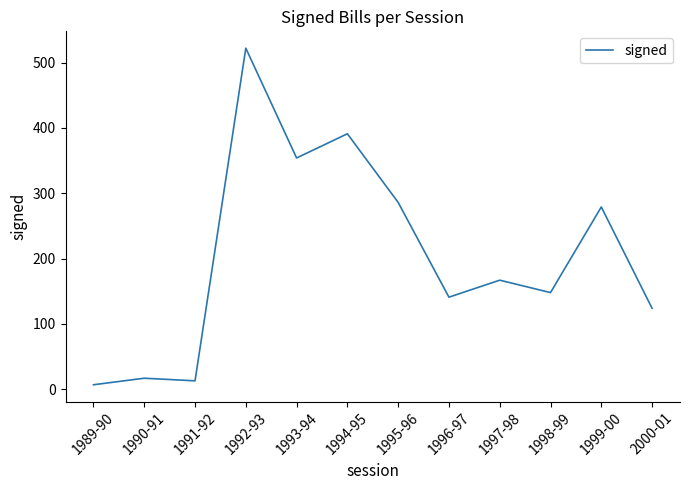

At which label does the data first exceed 167?

1992-93